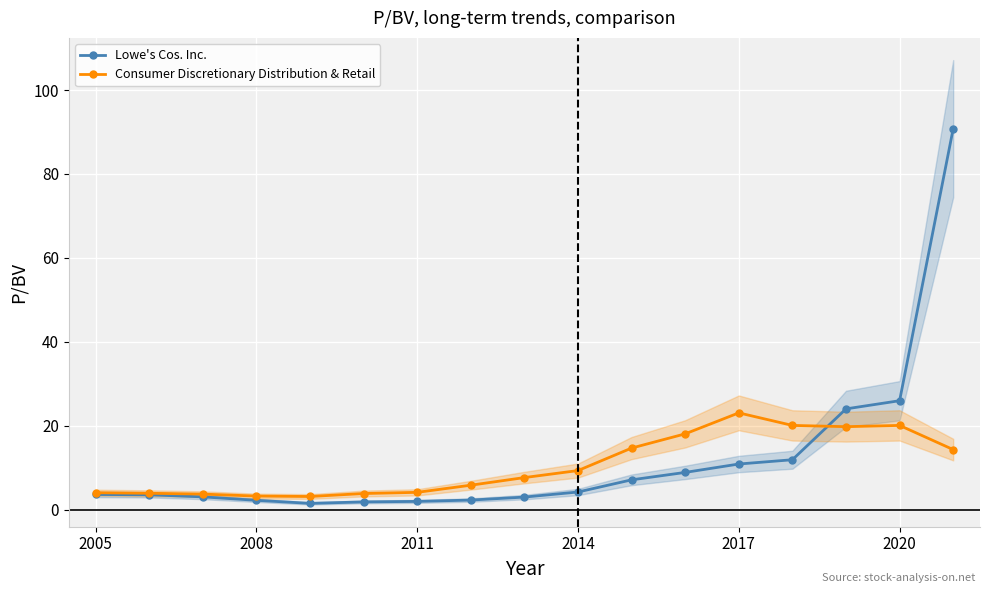

True or false: Consumer Discretionary Distribution & Retail has more than 0 points higher than both neighbors.

True